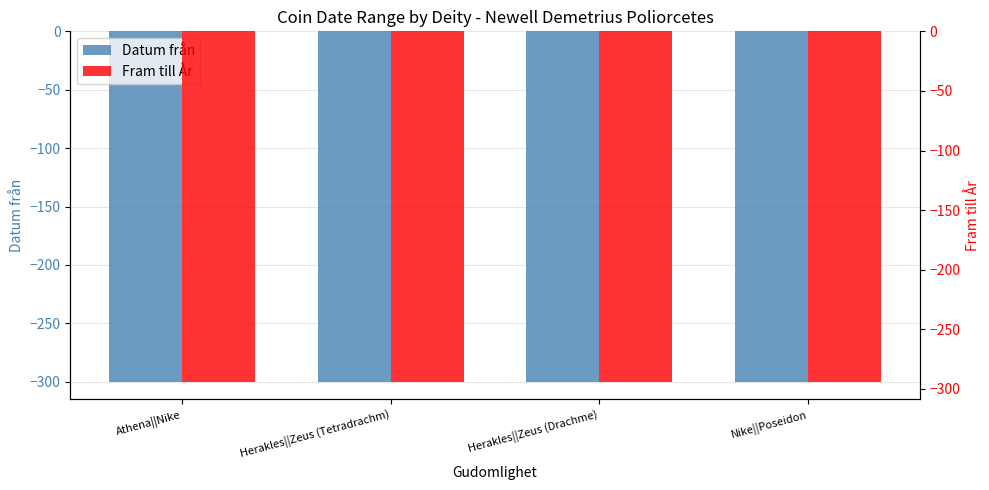

What position from the left is Athena||Nike?

1